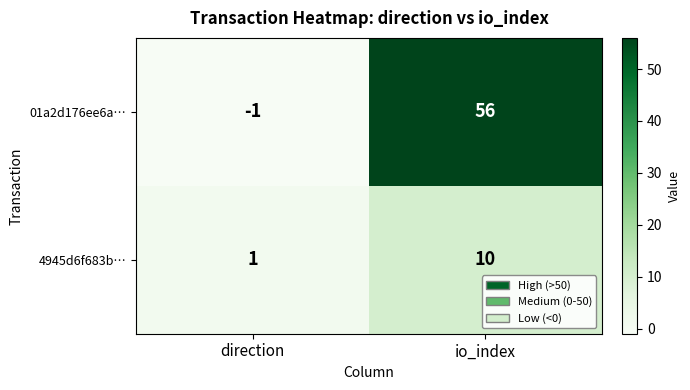

Reading left to right, transcribe all the data shown in this chart.

01a2d176ee6a…: -1	56
4945d6f683b…: 1	10